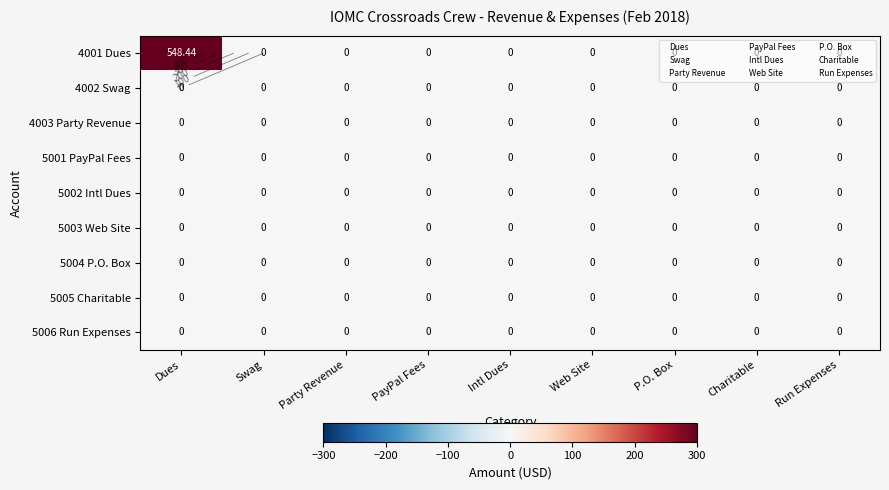

Which series changed the most between Dues and P.O. Box?

4001 Dues